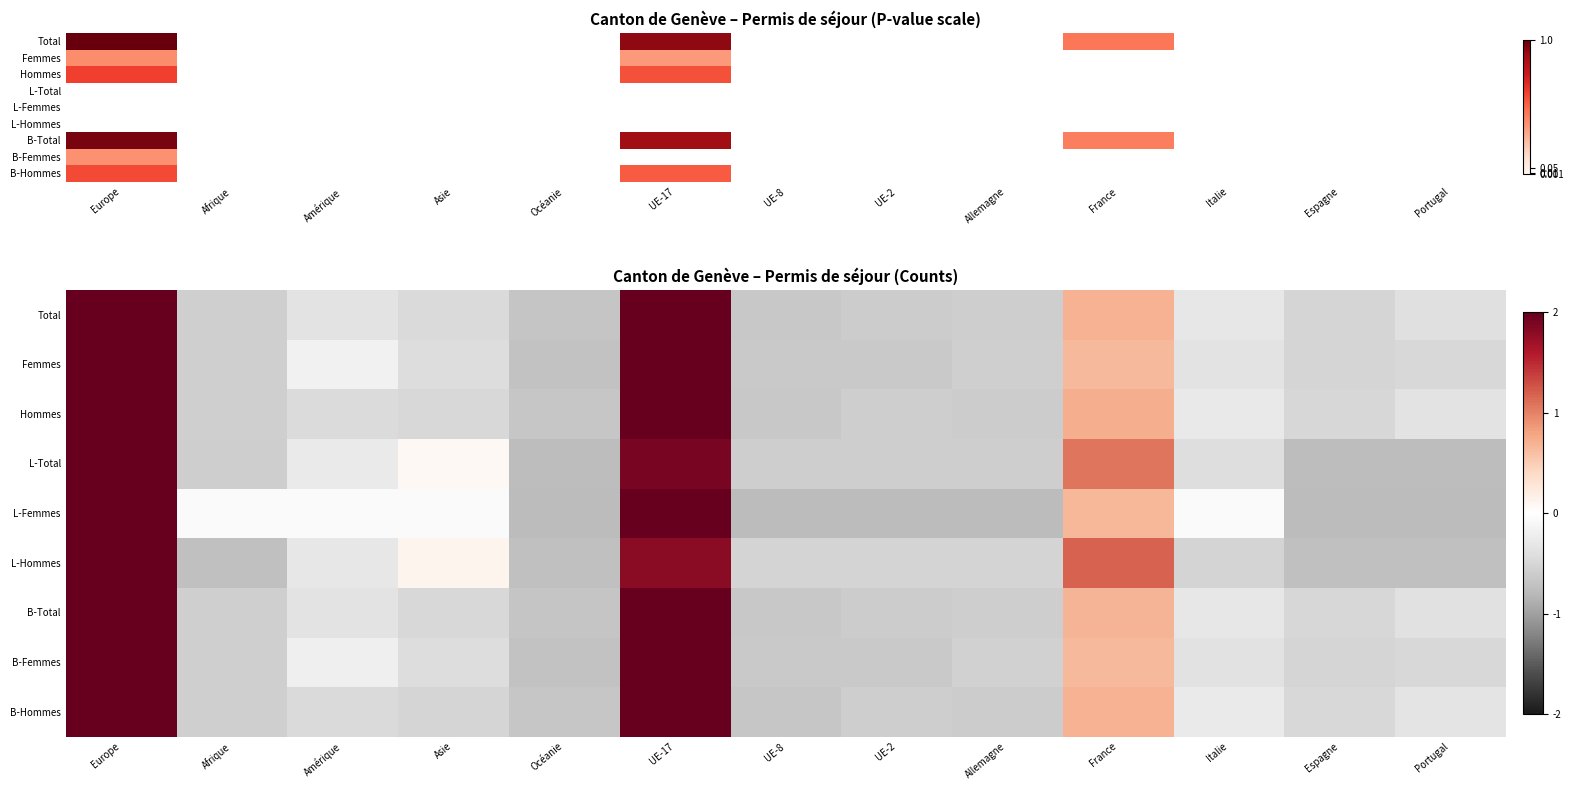

Which series changed the most between Amérique and UE-17?

B-Hommes